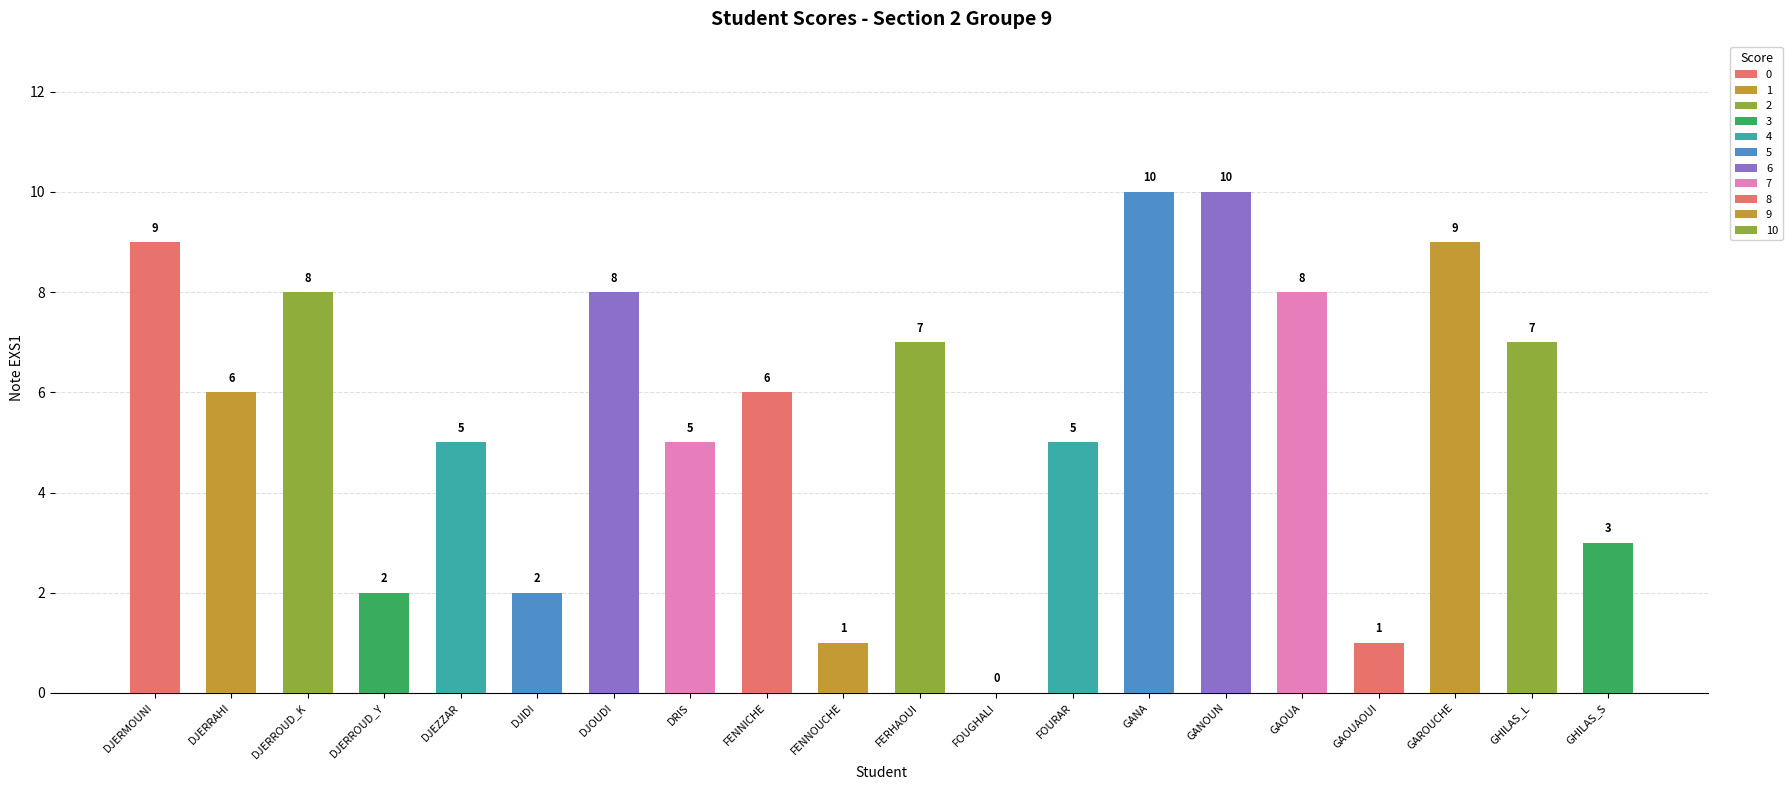

What is the difference between the values at DJERROUD_K and GHILAS_L?

1